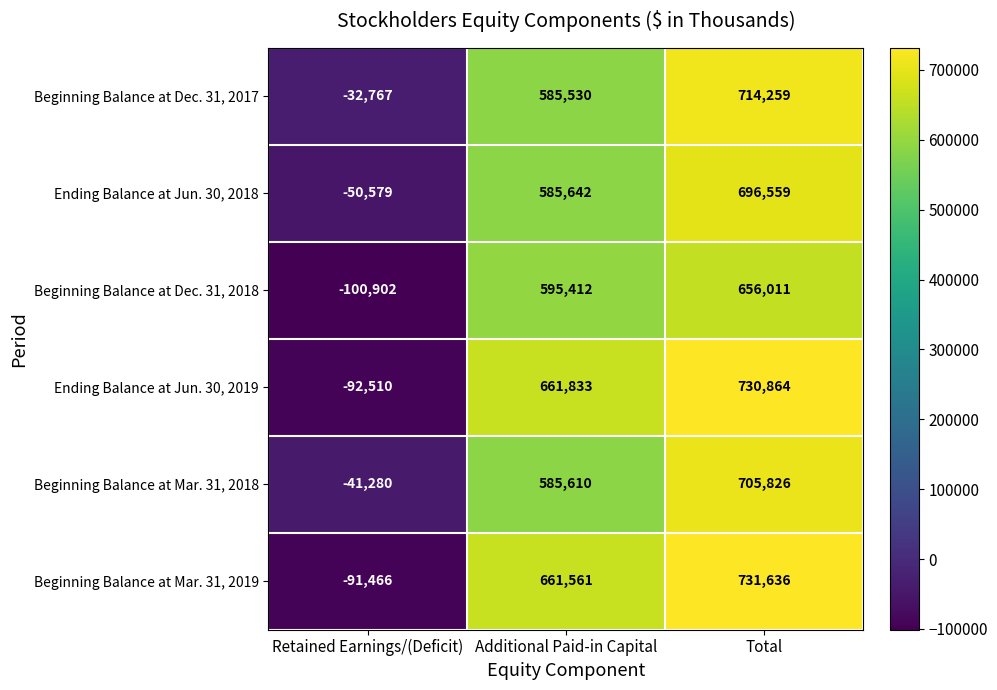

Which series has the largest range (max minus min)?

Ending Balance at Jun. 30, 2019